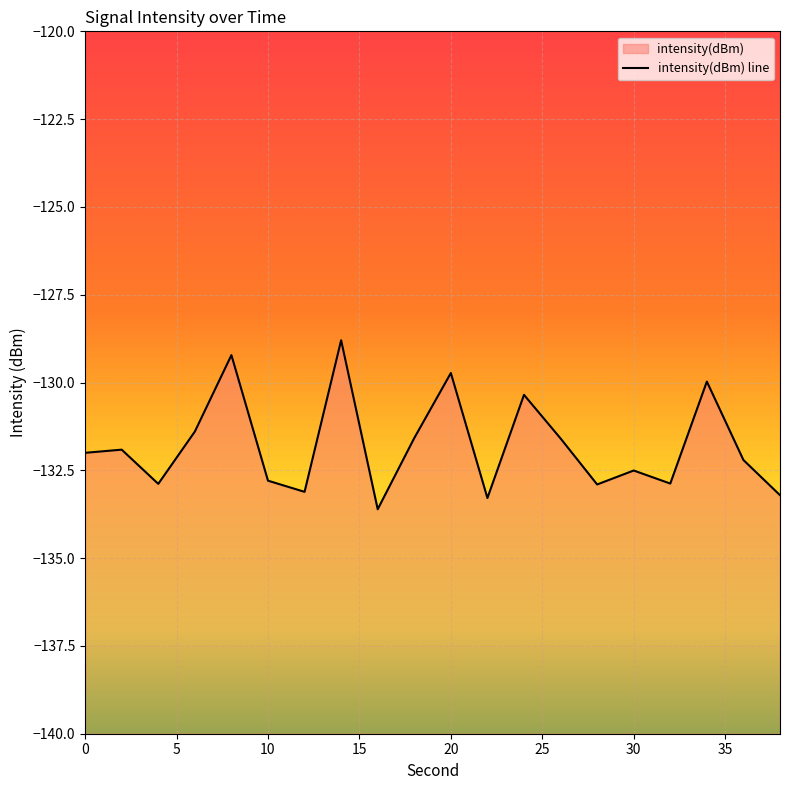

Between 16 and 26, which is larger?

26